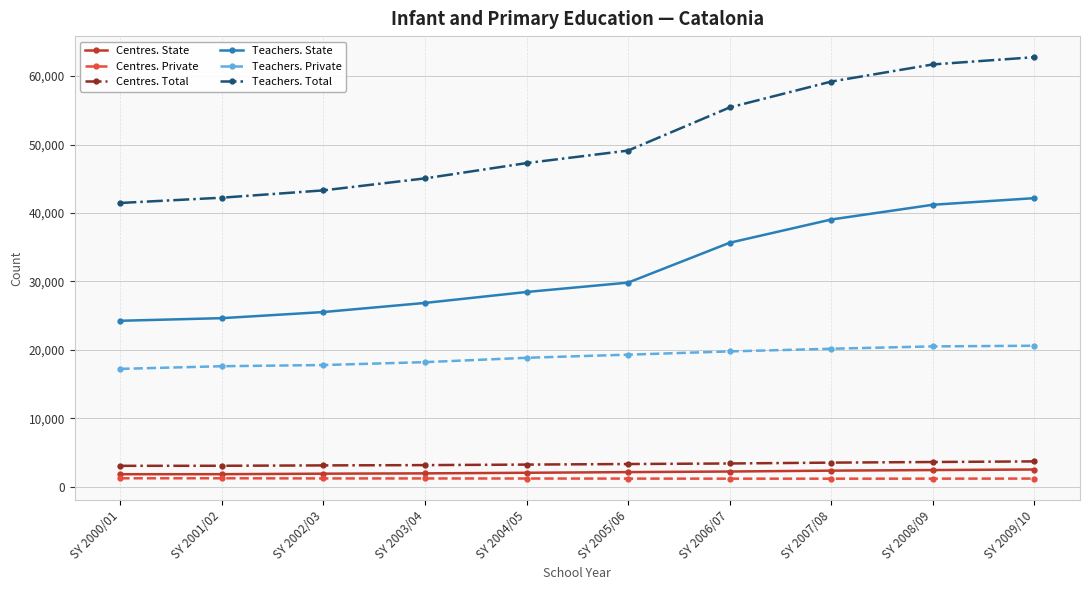

What is the highest value of the Centres. Total series?

3698